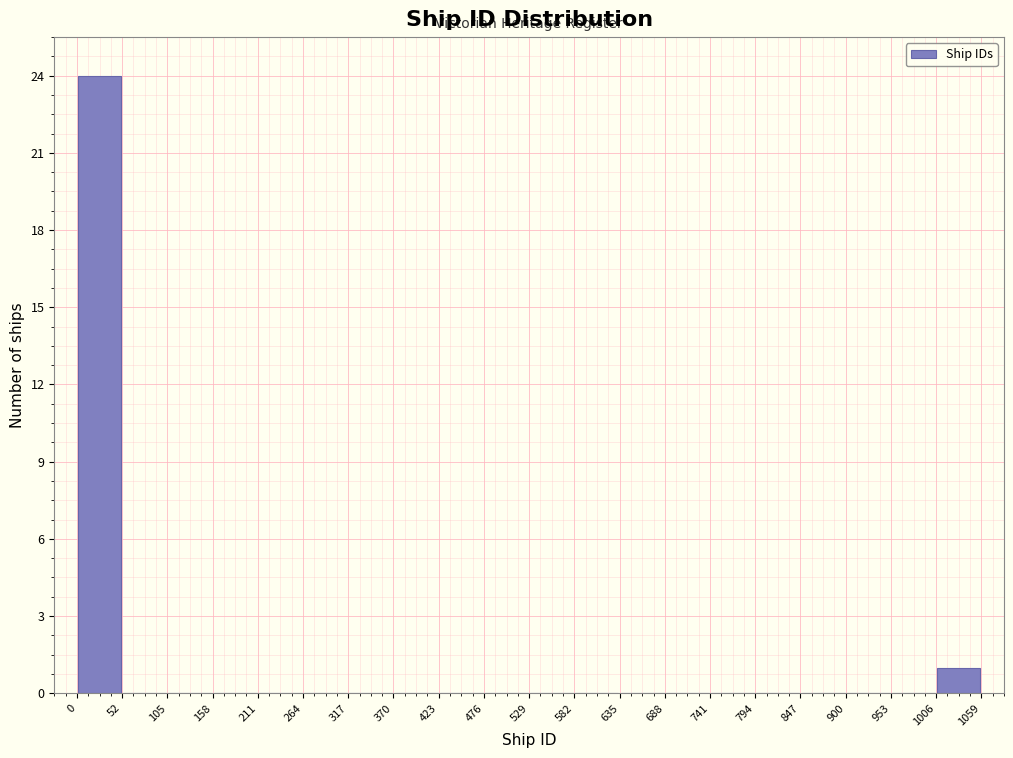

What is the height of the bar covering 1006 to 1059 on the x-axis? The values are not printed on the chart, so give them approximately, as read against the axis.

1